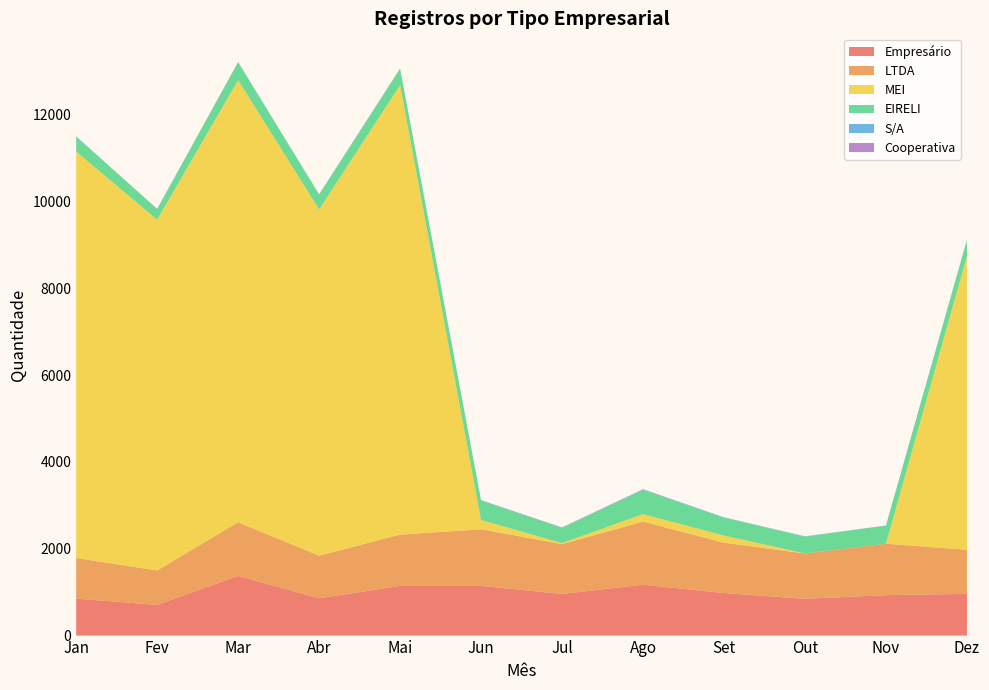

Reading left to right, transcribe all the data shown in this chart.

Empresário: Jan=851	Fev=707	Mar=1374	Abr=859	Mai=1145	Jun=1145	Jul=959	Ago=1172	Set=980	Out=847	Nov=931	Dez=961
LTDA: Jan=936	Fev=794	Mar=1237	Abr=983	Mai=1181	Jun=1304	Jul=1147	Ago=1454	Set=1159	Out=1044	Nov=1185	Dez=1016
MEI: Jan=9364	Fev=8078	Mar=10184	Abr=7973	Mai=10354	Jun=213	Jul=24	Ago=171	Set=165	Out=0	Nov=0	Dez=6763
EIRELI: Jan=341	Fev=245	Mar=412	Abr=346	Mai=374	Jun=448	Jul=353	Ago=557	Set=411	Out=387	Nov=415	Dez=374
S/A: Jan=5	Fev=1	Mar=3	Abr=1	Mai=10	Jun=8	Jul=5	Ago=11	Set=8	Out=7	Nov=4	Dez=3
Cooperativa: Jan=3	Fev=5	Mar=2	Abr=3	Mai=0	Jun=3	Jul=4	Ago=8	Set=2	Out=2	Nov=1	Dez=3